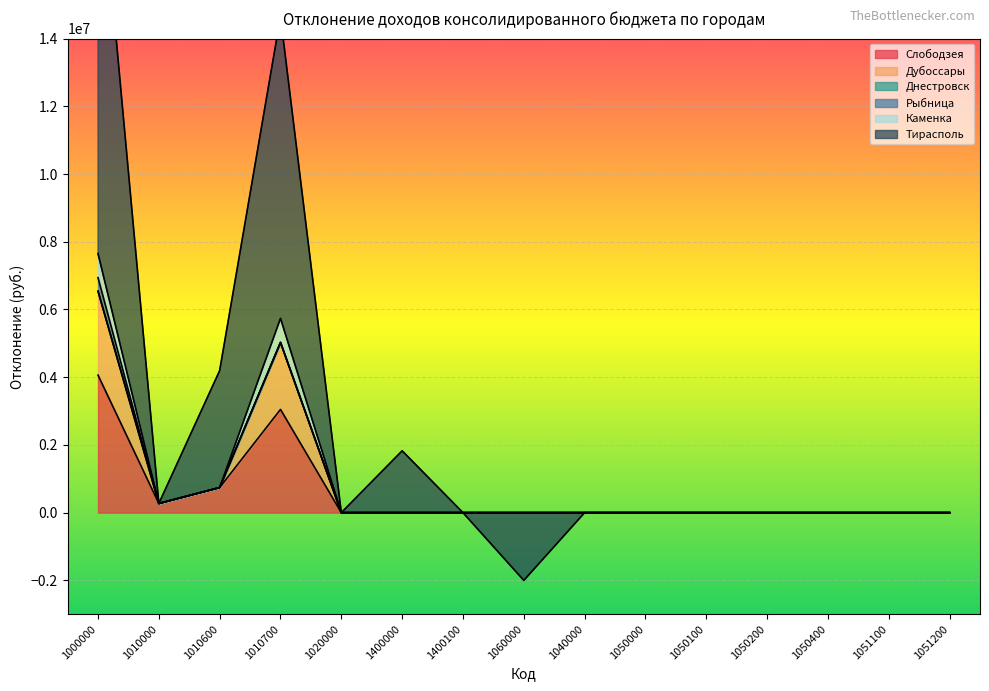

What is the label of the 4th point from the right?

1050200